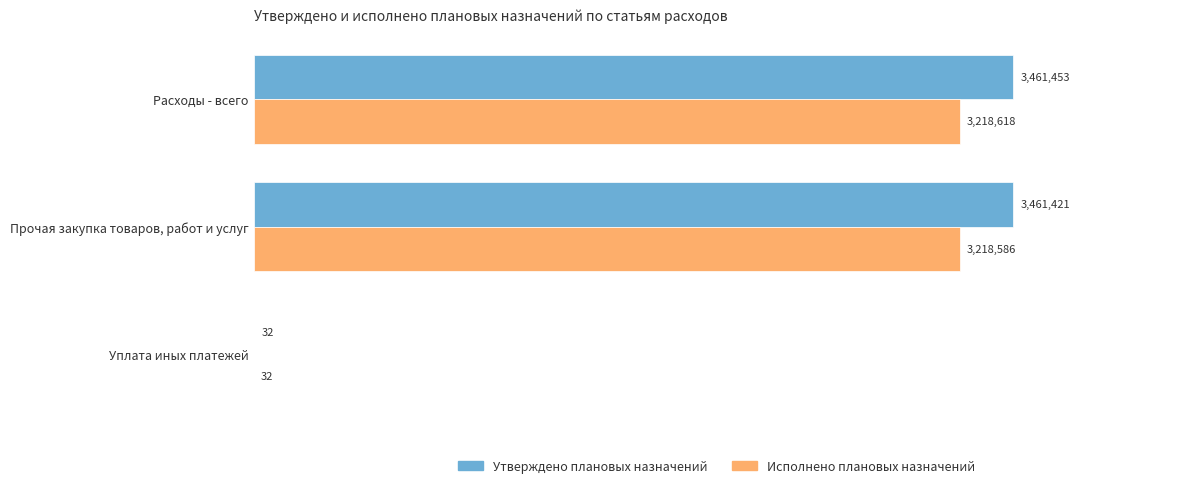

What position from the right is Расходы - всего?

3